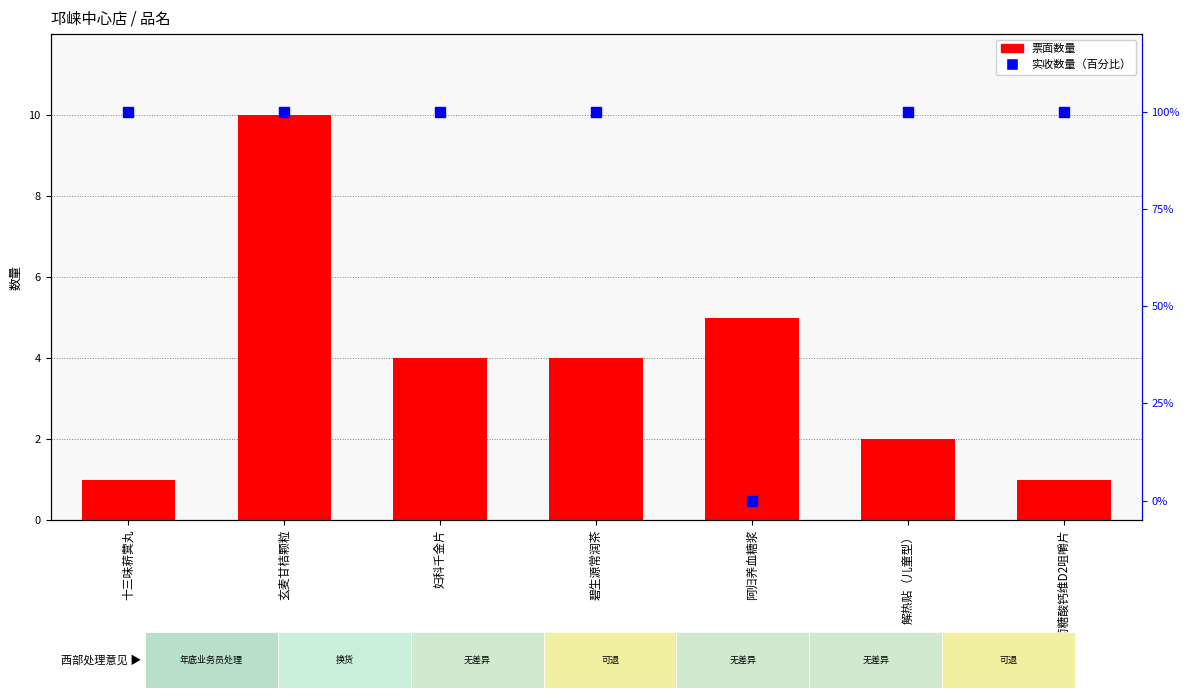

What are all the series names shown in the legend?

票面数量, 实收数量（百分比）